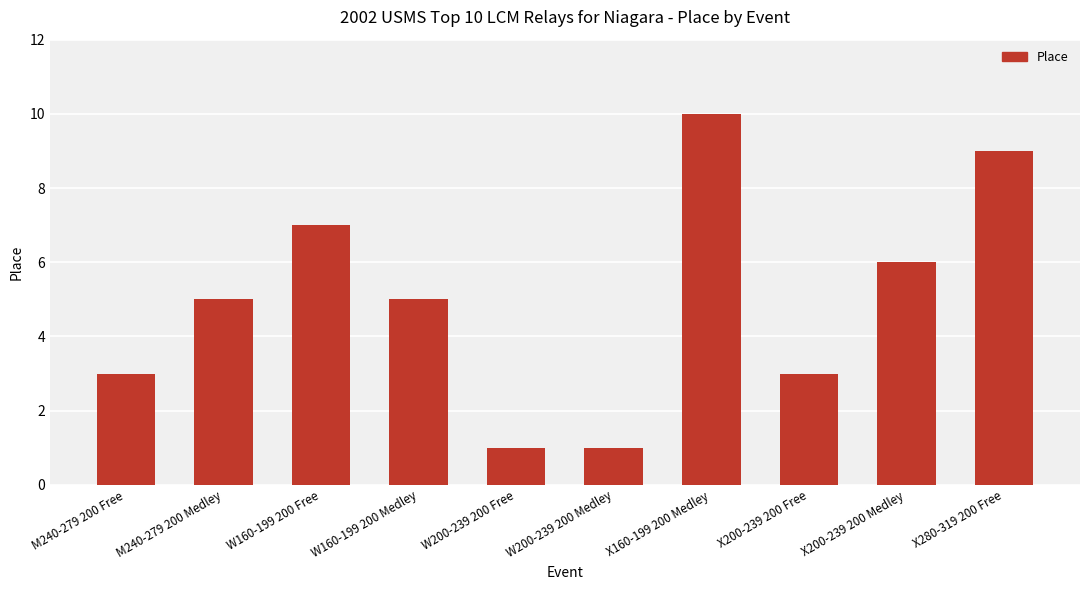

What is the sum of the values at X160-199 200 Medley and W200-239 200 Medley?

11